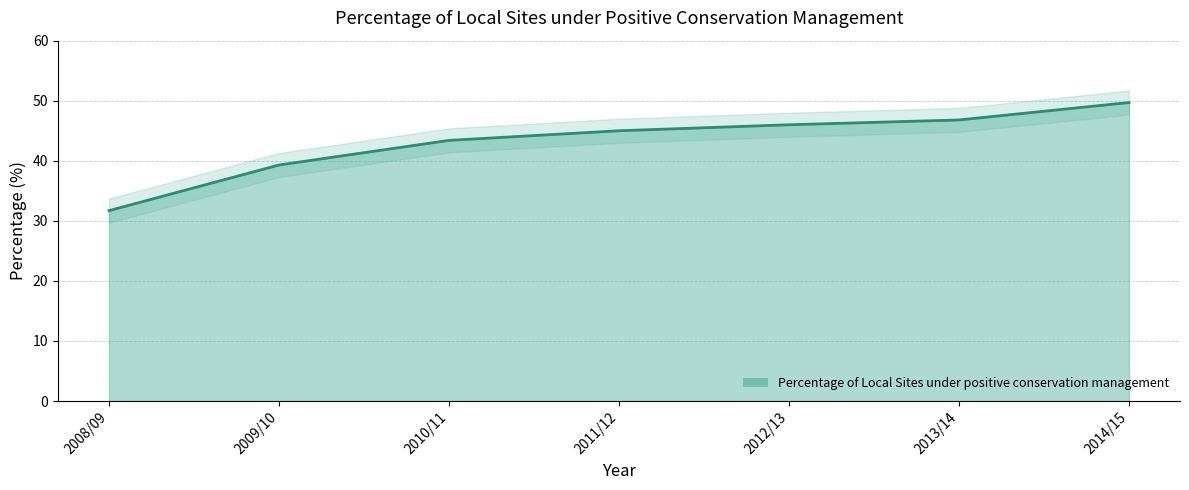

Reading left to right, extract all data points from this chart.

2008/09=31.7	2009/10=39.3	2010/11=43.4	2011/12=45.0	2012/13=46.0	2013/14=46.8	2014/15=49.7